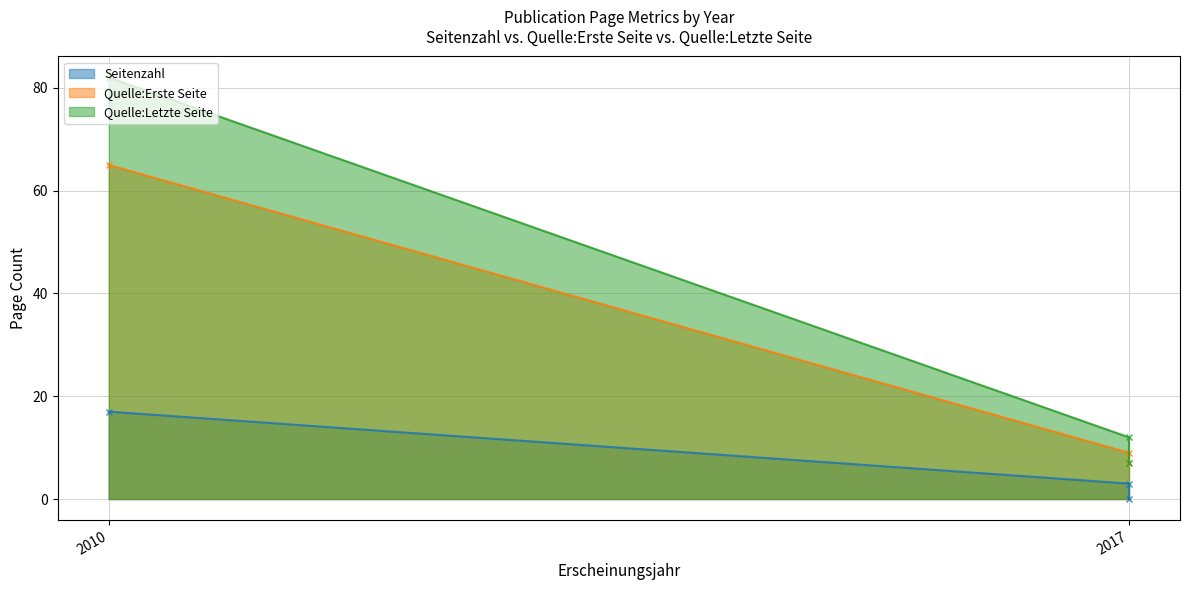

What is the approximate value of Quelle:Letzte Seite at 2010, to the nearest 10?

80